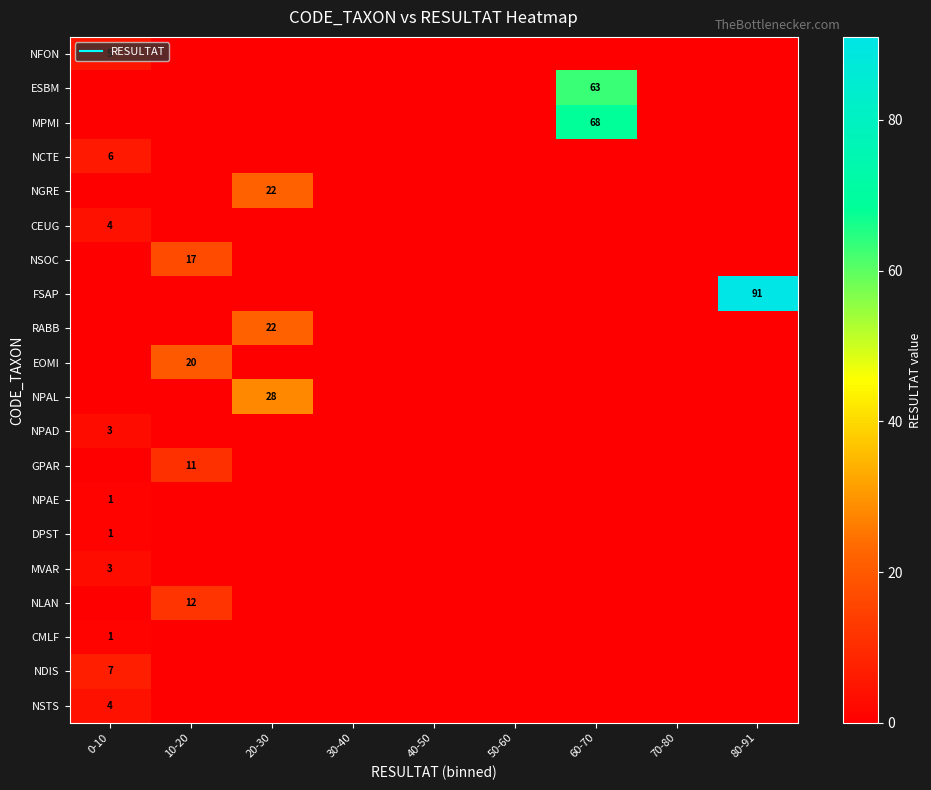

True or false: NPAL has a value of -17 at 0-10.

False